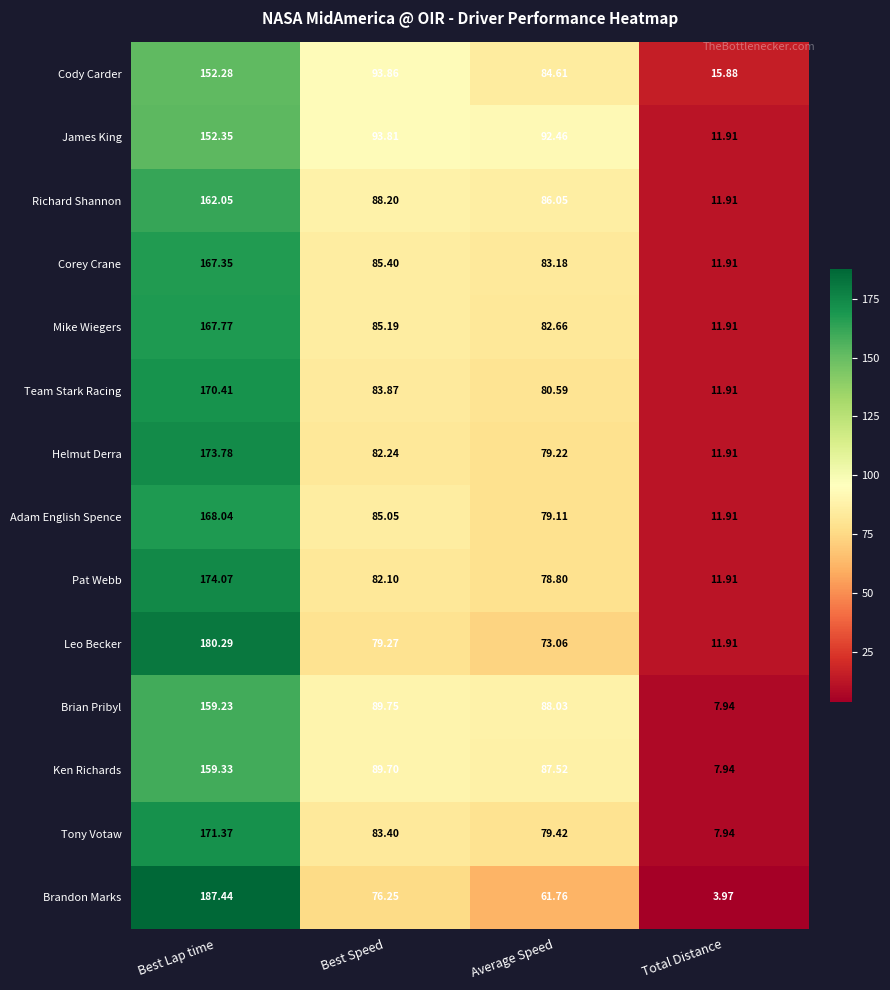

Between Best Lap time and Total Distance, which series saw the biggest shift?

Brandon Marks